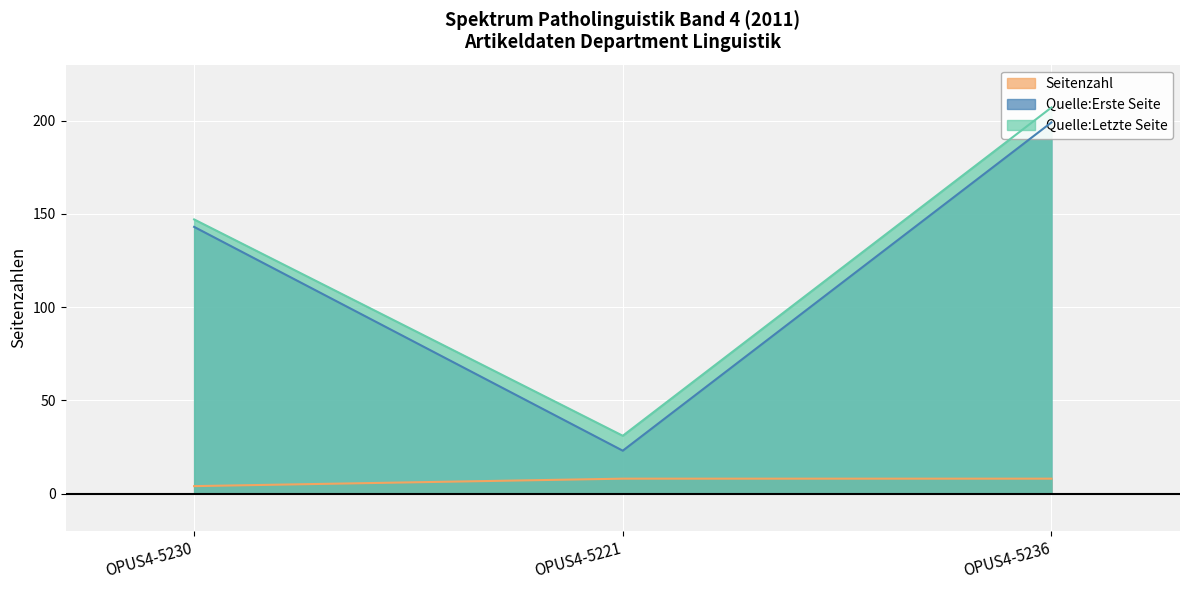

What are all the series names shown in the legend?

Seitenzahl, Quelle:Erste Seite, Quelle:Letzte Seite